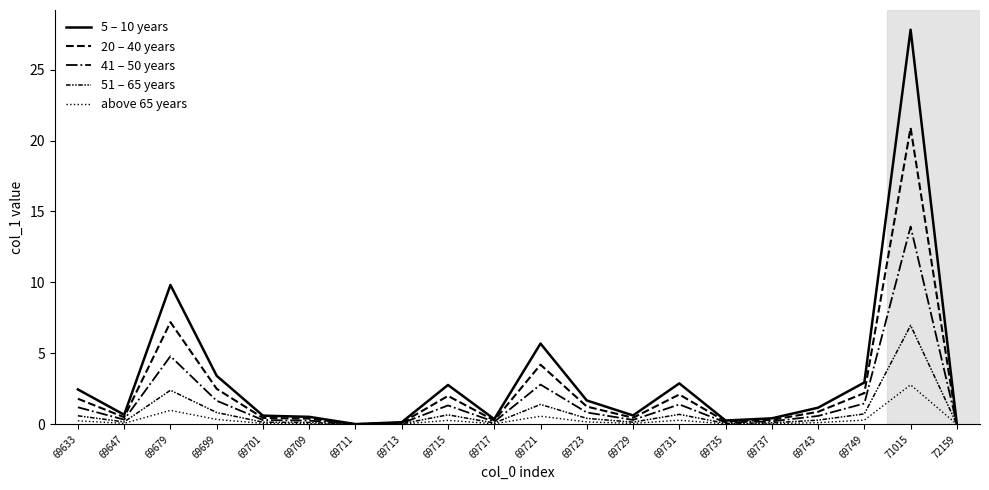

What is the value of the 5 – 10 years point at the 8th from the left?

0.1